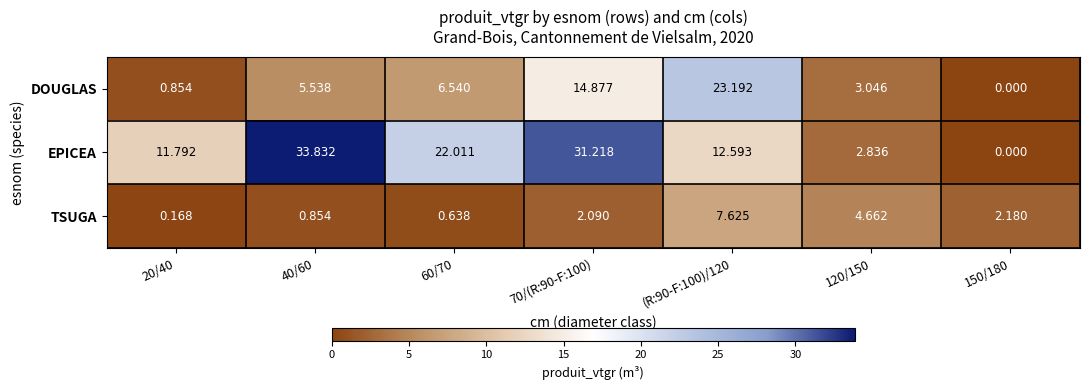

Which series has the largest total across all categories?

EPICEA